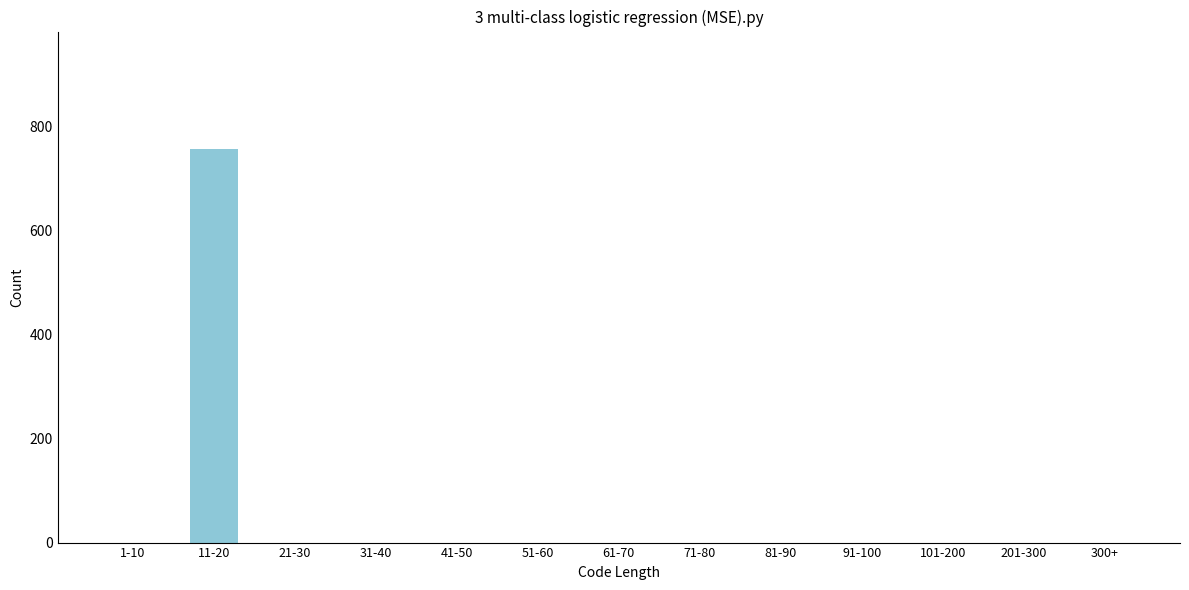

Reading left to right, extract all data points from this chart.

1-10=0	11-20=756	21-30=0	31-40=0	41-50=0	51-60=0	61-70=0	71-80=0	81-90=0	91-100=0	101-200=0	201-300=0	300+=0